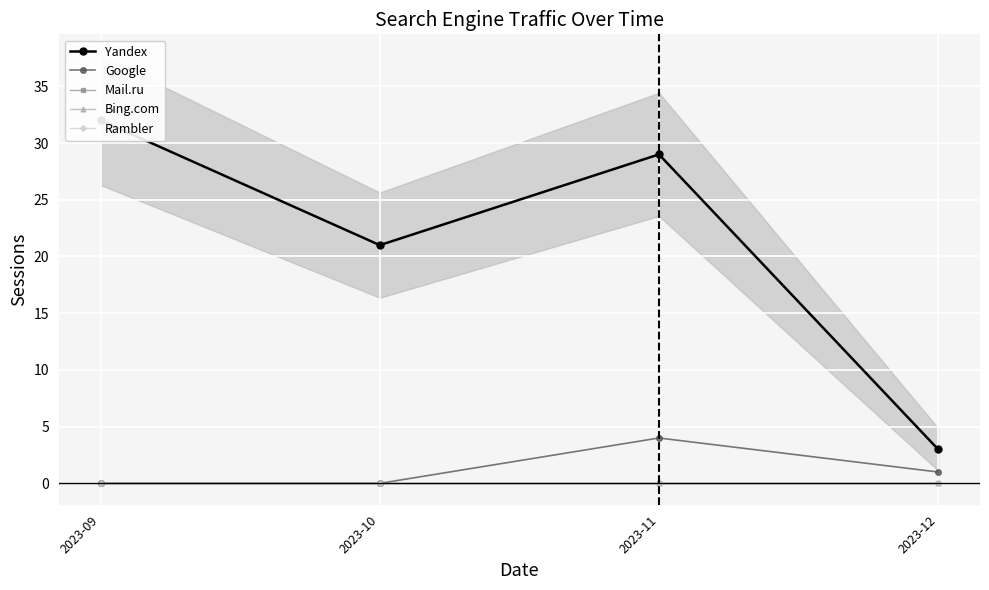

Is this an area chart (filled region under the line)?

No